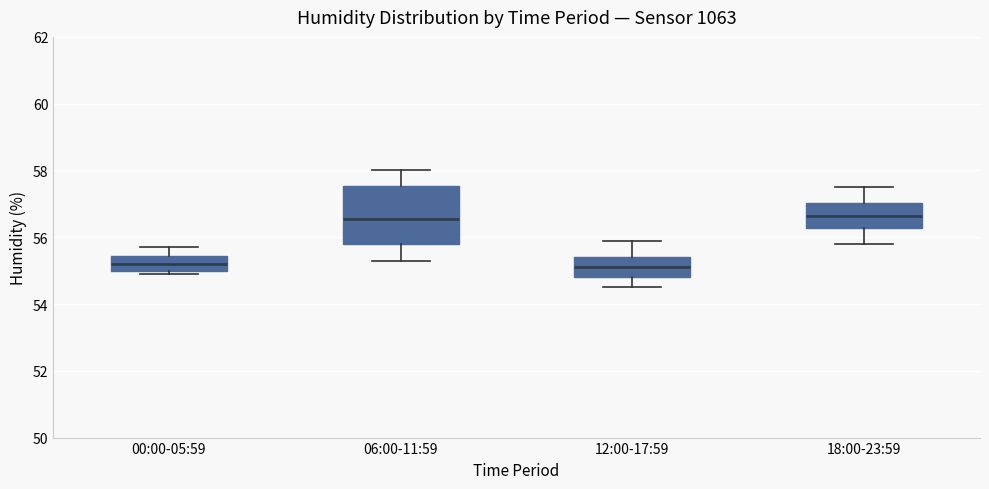

Reading left to right, read every box against the y-axis: the position of its median line, the range the box covers, and the ends of its whiskers. The values are not printed on the chart, so give them approximately, as read against the axis.

00:00-05:59: median 55.2, box 55.0 to 55.4, whiskers 55.0 (just below the box's lower edge) to 55.8
06:00-11:59: median 56.6, box 55.8 to 57.6, whiskers 55.4 to 58.0
12:00-17:59: median 55.2, box 54.8 to 55.4, whiskers 54.6 to 56.0
18:00-23:59: median 56.6, box 56.2 to 57.0, whiskers 55.8 to 57.6